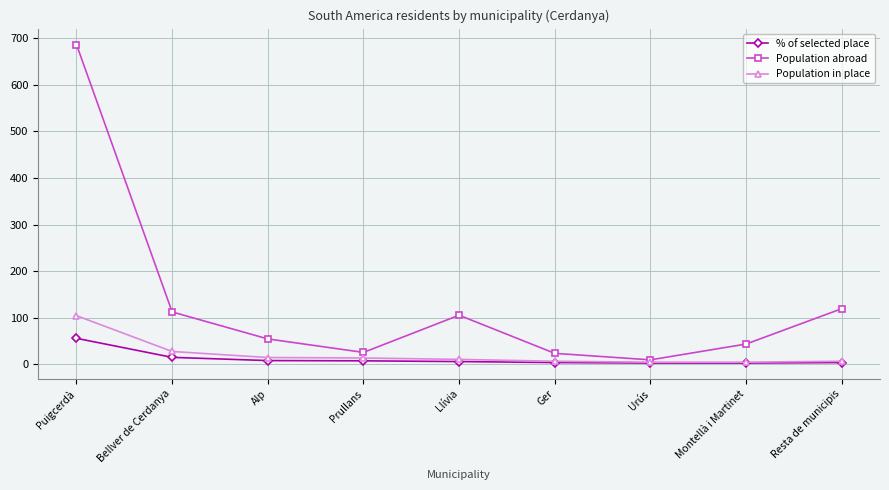

True or false: Population in place has a value of 6.0 at Ger.

True